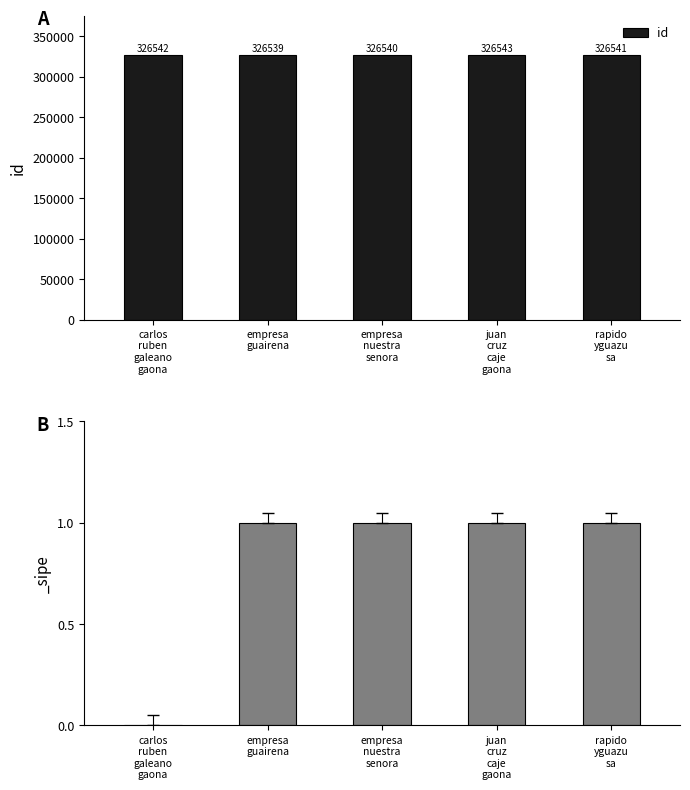

Count the number of categories in the chart.

5